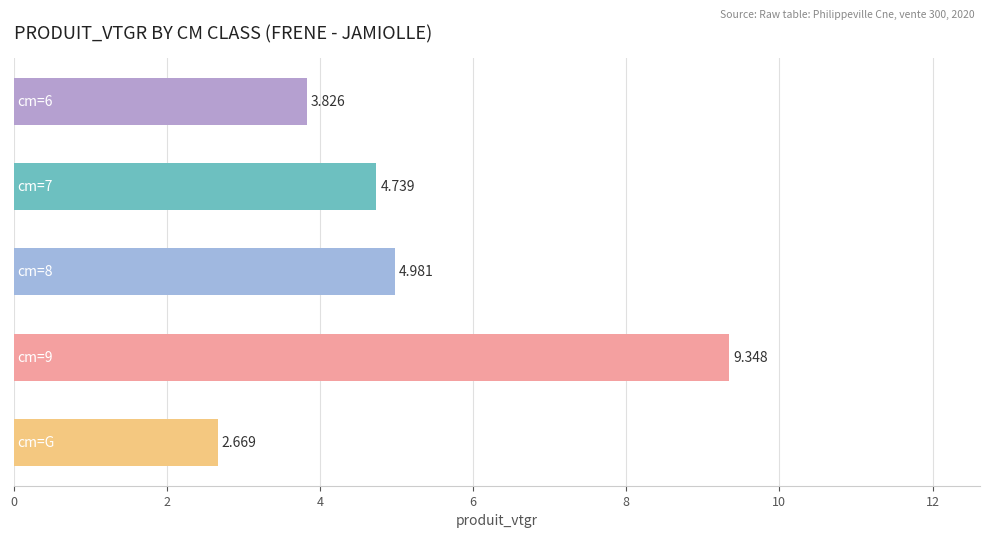

How many bars are there in total?

5